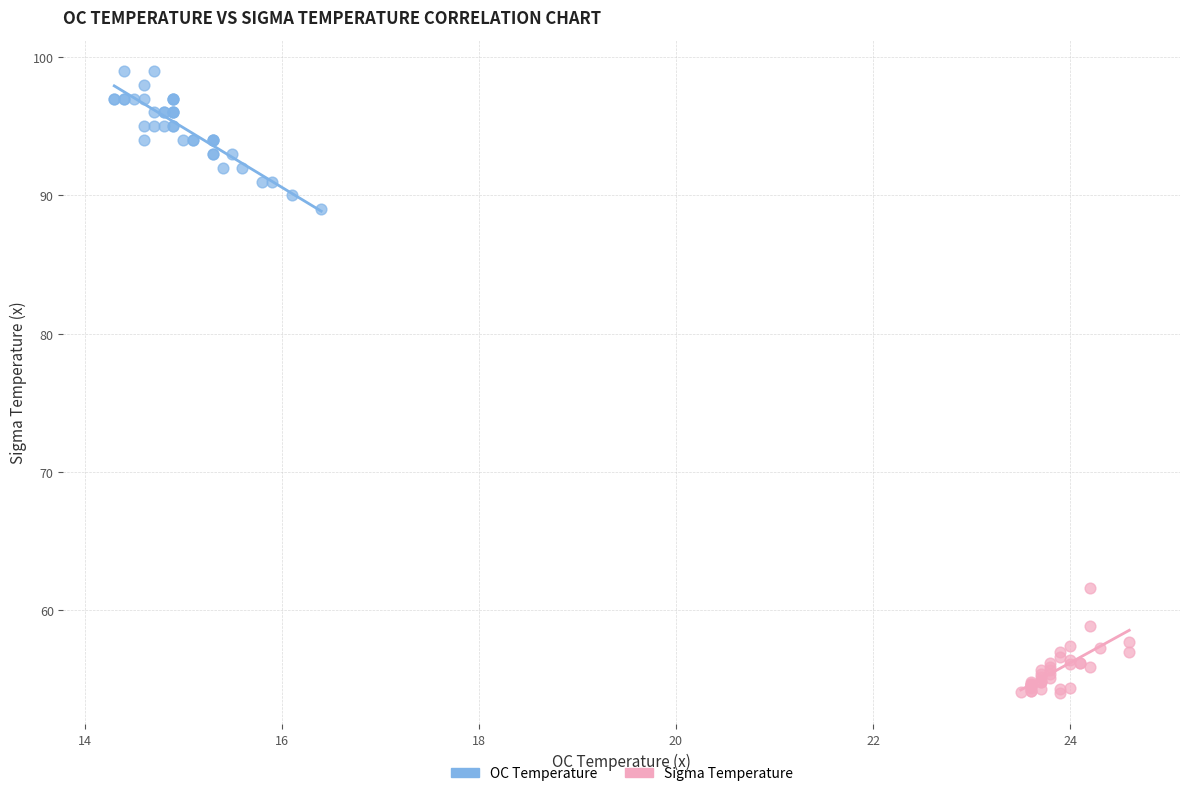

Which series contains the highest Y value?

OC Temperature